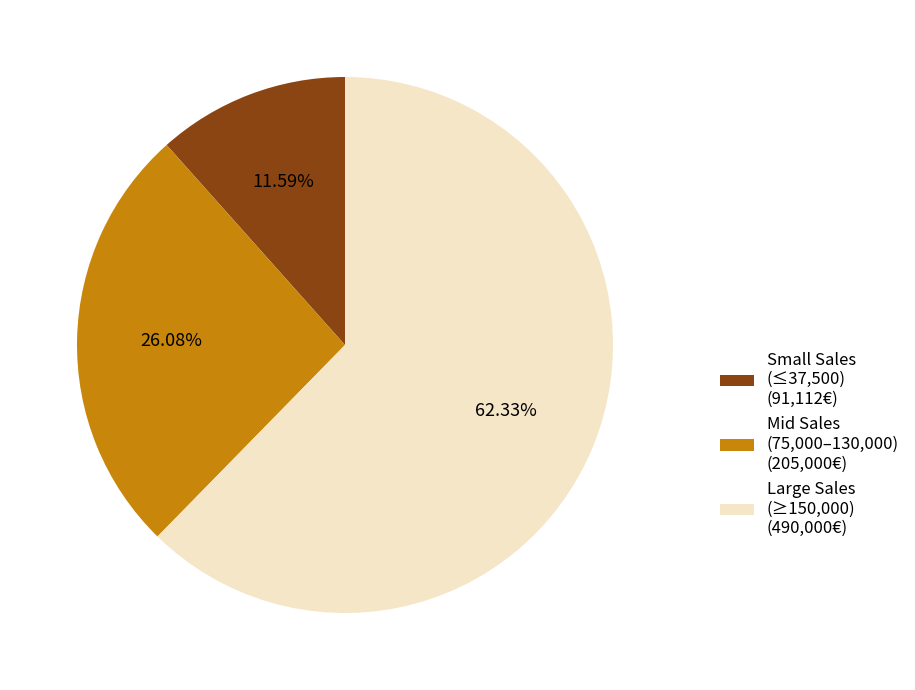

Between Small Sales (≤37,500) (91,112€) and Mid Sales (75,000–130,000) (205,000€), which is larger?

Mid Sales (75,000–130,000) (205,000€)